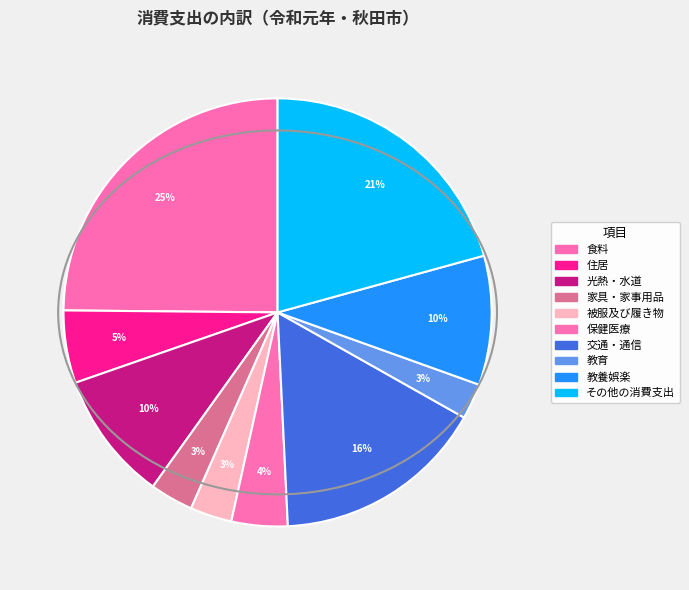

What is the smallest slice in the pie chart?

教育